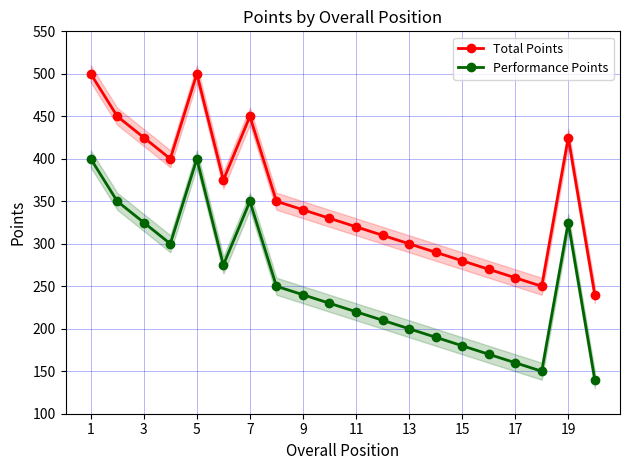

True or false: Performance Points and Total Points cross at least once.

False